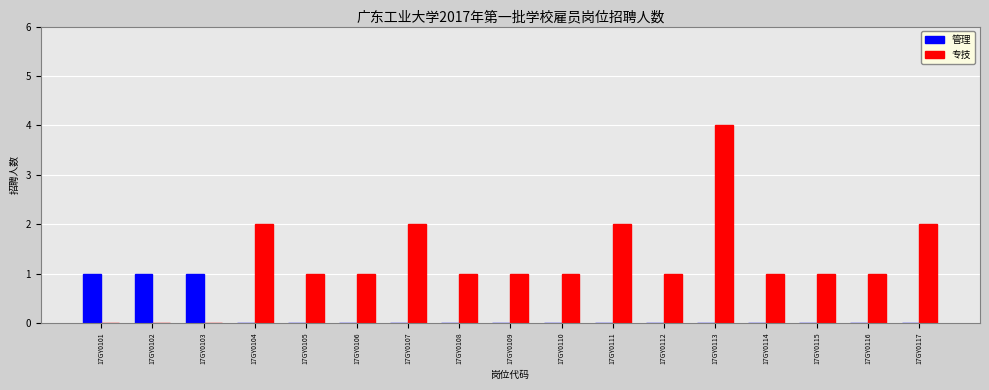

How many data points does each series have?

17